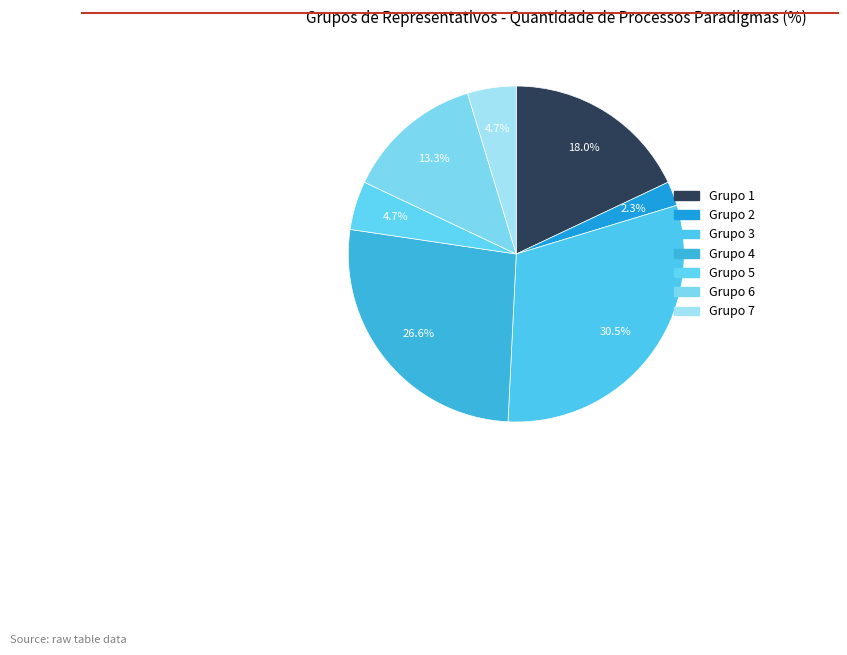

What is the smallest slice in the pie chart?

2